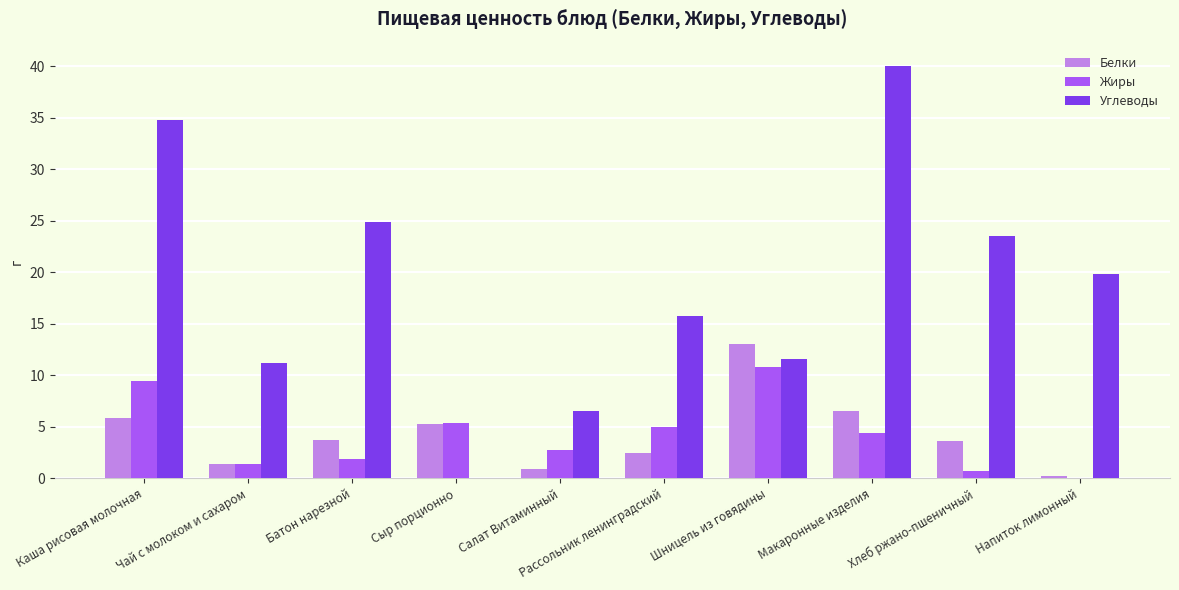

True or false: Жиры has a value of 6.1 at Каша рисовая молочная.

False